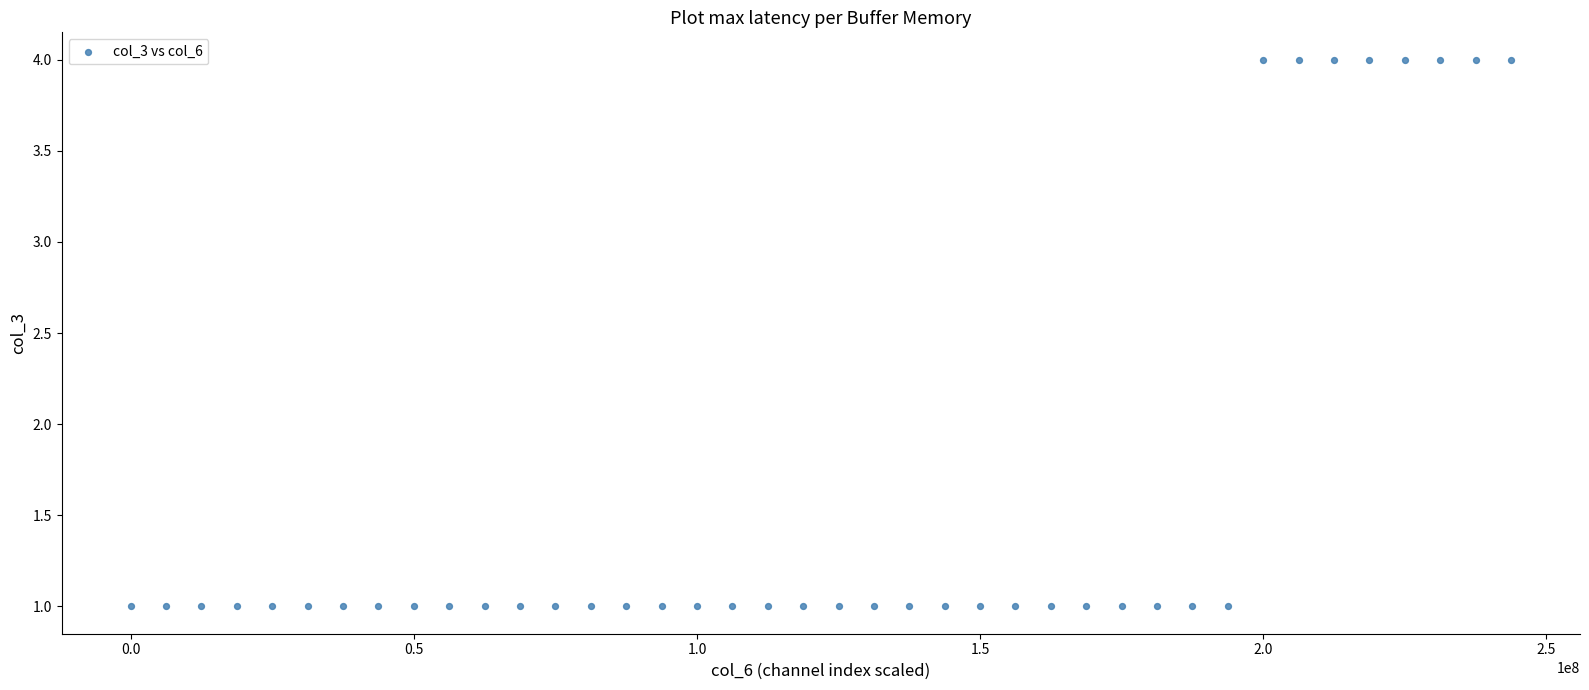

What is the range of X values (max minus min)?

243750000